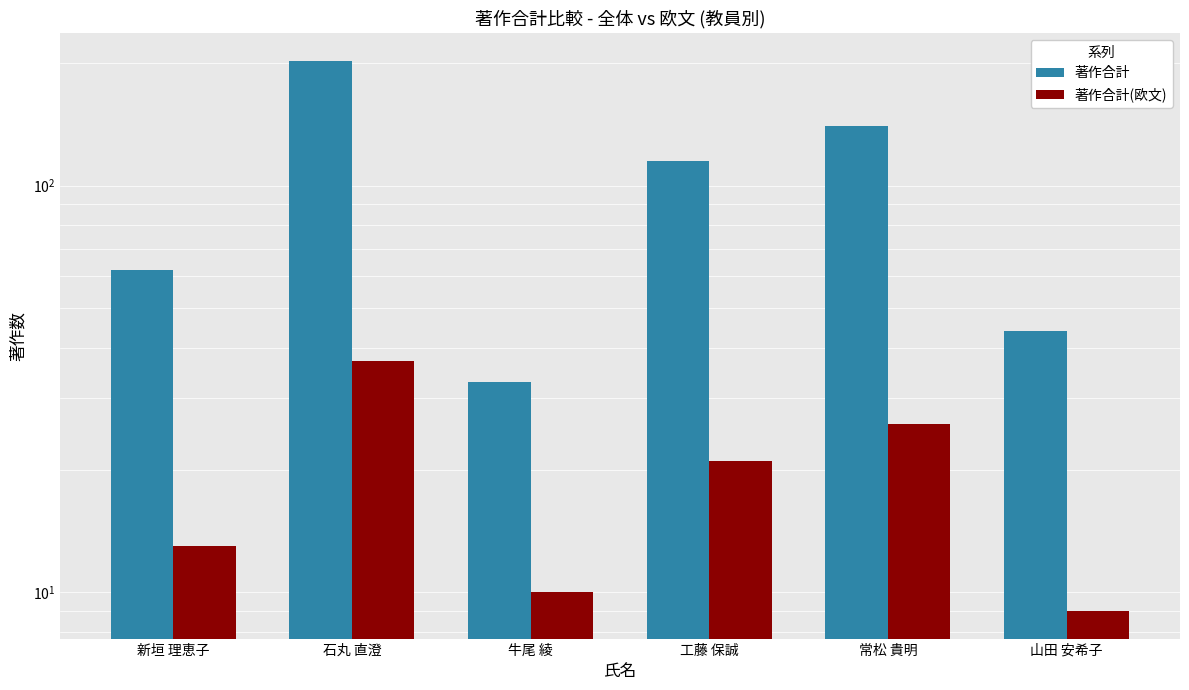

At 常松 貴明, list the series in order from largest to smallest.

著作合計, 著作合計(欧文)